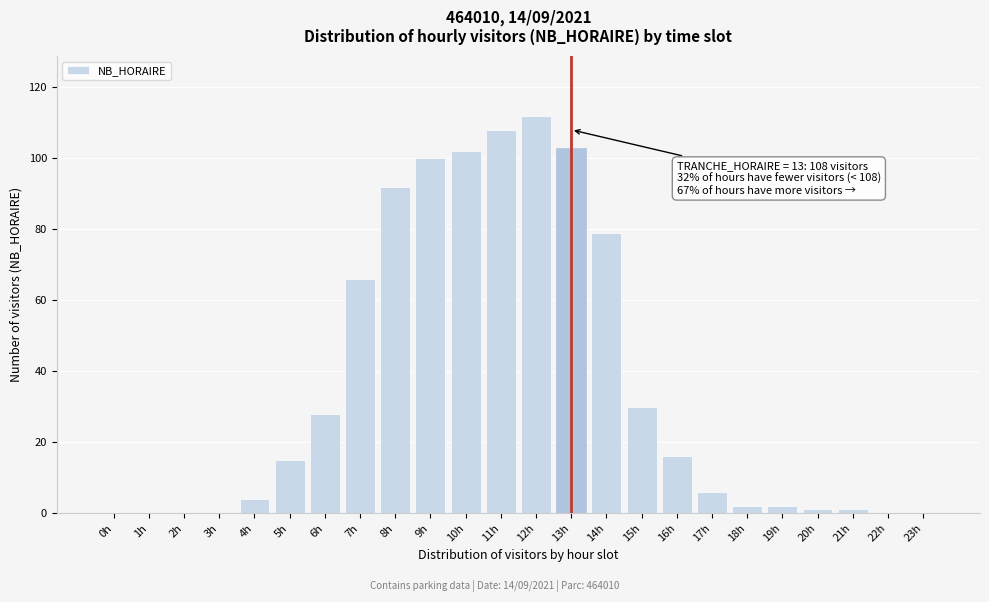

Reading left to right, list all the values displayed in this chart.

0h=0	1h=0	2h=0	3h=0	4h=4	5h=15	6h=28	7h=66	8h=92	9h=100	10h=102	11h=108	12h=112	13h=103	14h=79	15h=30	16h=16	17h=6	18h=2	19h=2	20h=1	21h=1	22h=0	23h=0